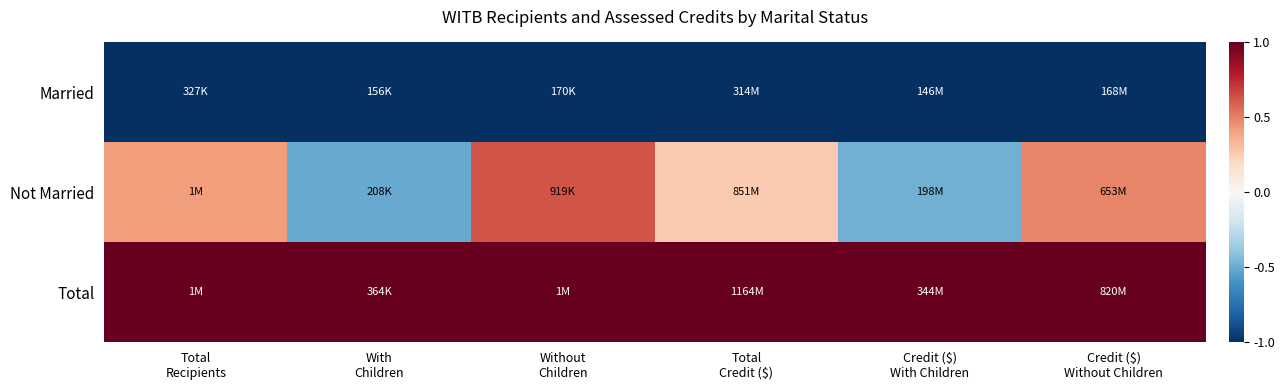

Reading left to right, extract all data points from this chart.

Married: Total
Recipients=-1.0	With
Children=-1.0	Without
Children=-1.0	Total
Credit ($)=-1.0	Credit ($)
With Children=-1.0	Credit ($)
Without Children=-1.0
Not Married: Total
Recipients=0.4	With
Children=-0.5	Without
Children=0.6	Total
Credit ($)=0.3	Credit ($)
With Children=-0.5	Credit ($)
Without Children=0.5
Total: Total
Recipients=1.0	With
Children=1.0	Without
Children=1.0	Total
Credit ($)=1.0	Credit ($)
With Children=1.0	Credit ($)
Without Children=1.0